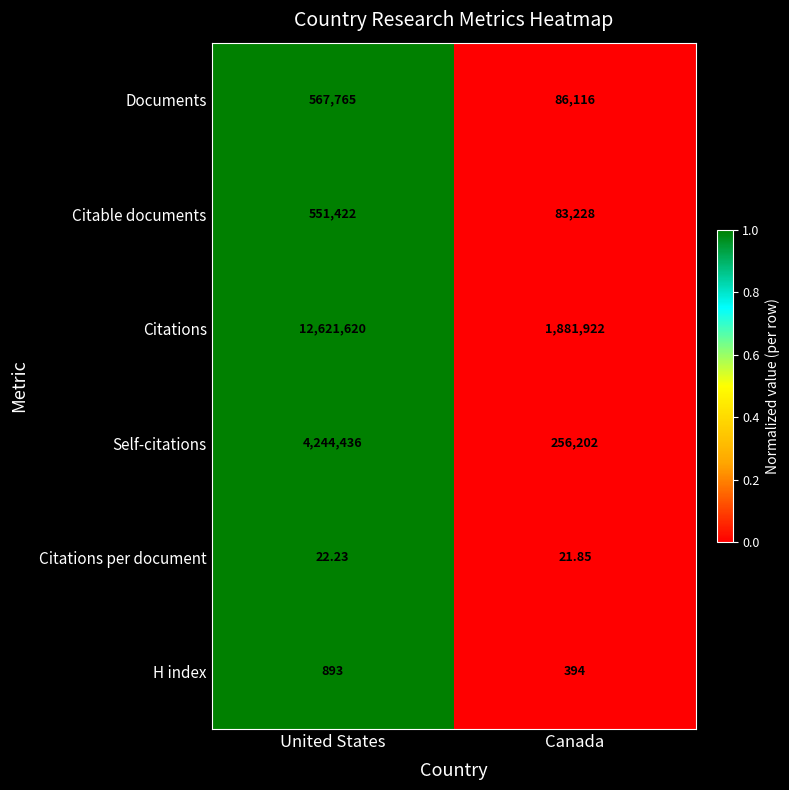

How many data points in Documents are less than 567765?

1